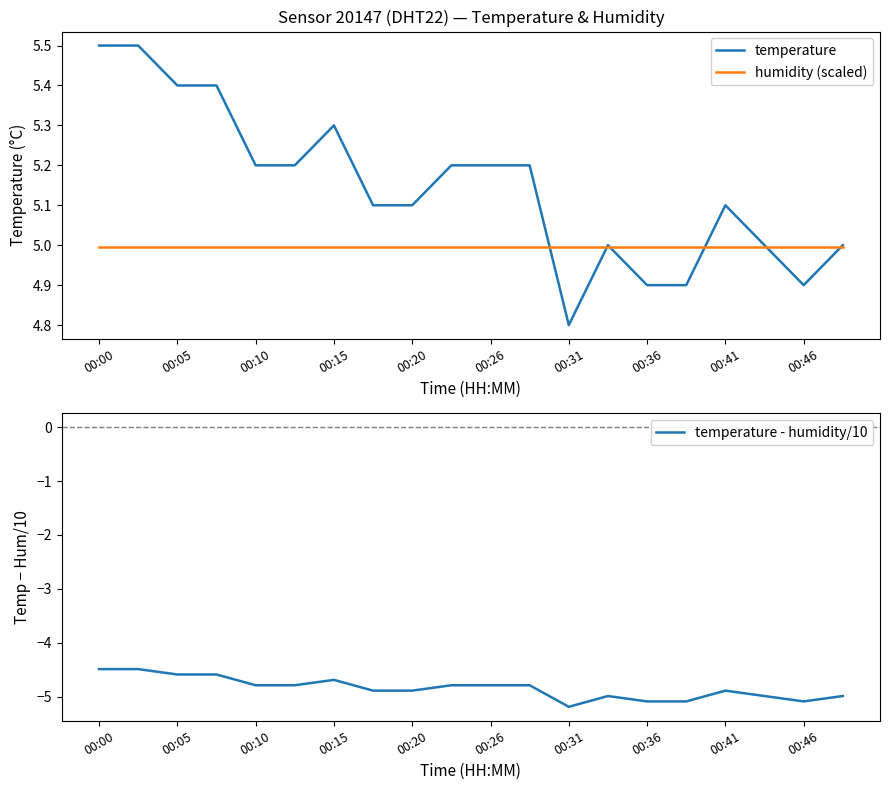

The value of humidity (scaled) at 00:20 is 5.0. True or false?

True